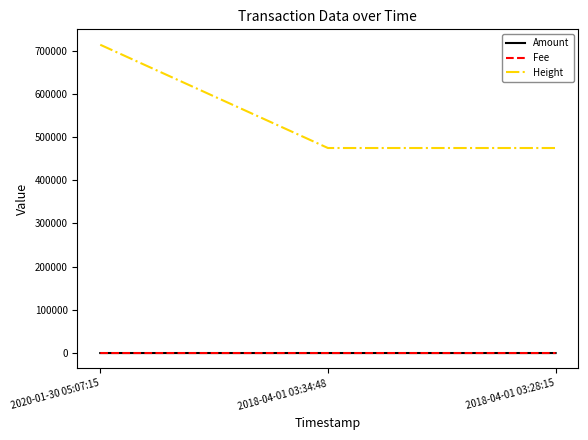

The value of Amount at 2018-04-01 03:34:48 is 0.0. True or false?

True